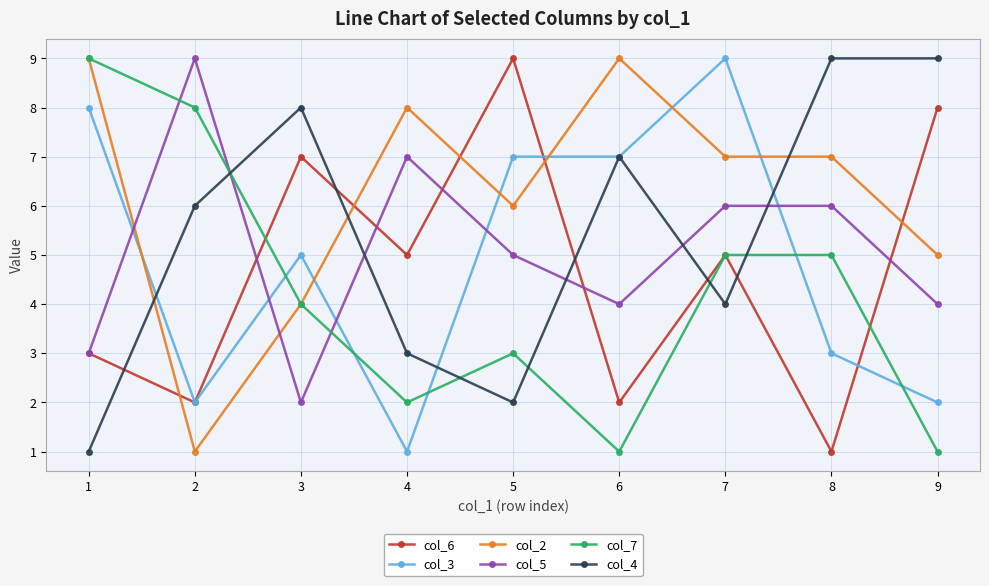

How many series are shown in this chart?

6